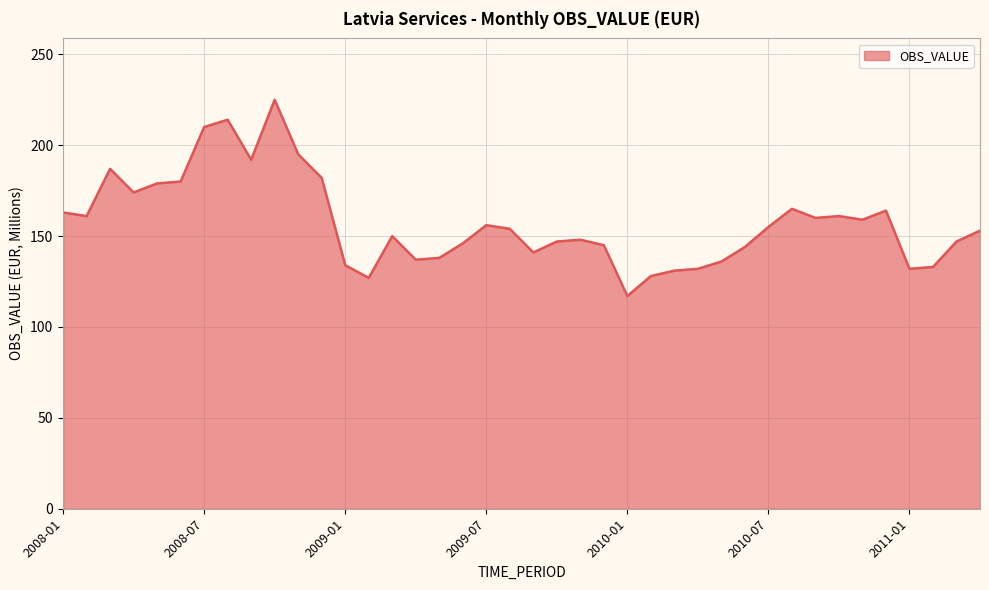

What is the greatest value displayed?

225